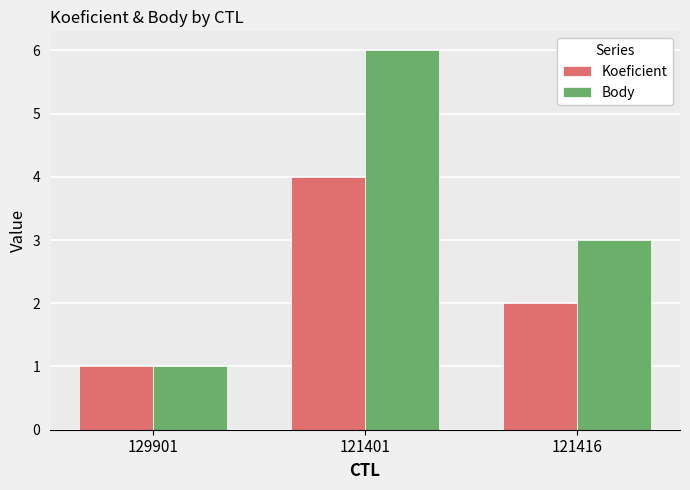

Reading left to right, list all the values displayed in this chart.

Koeficient: 129901=1	121401=4	121416=2
Body: 129901=1	121401=6	121416=3